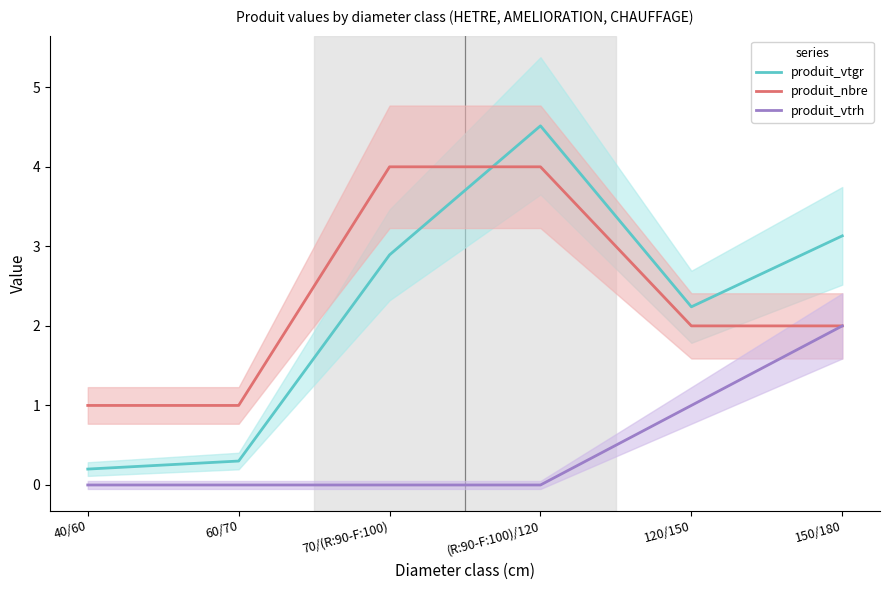

What is the difference between the highest and lowest values at 60/70?

1.0